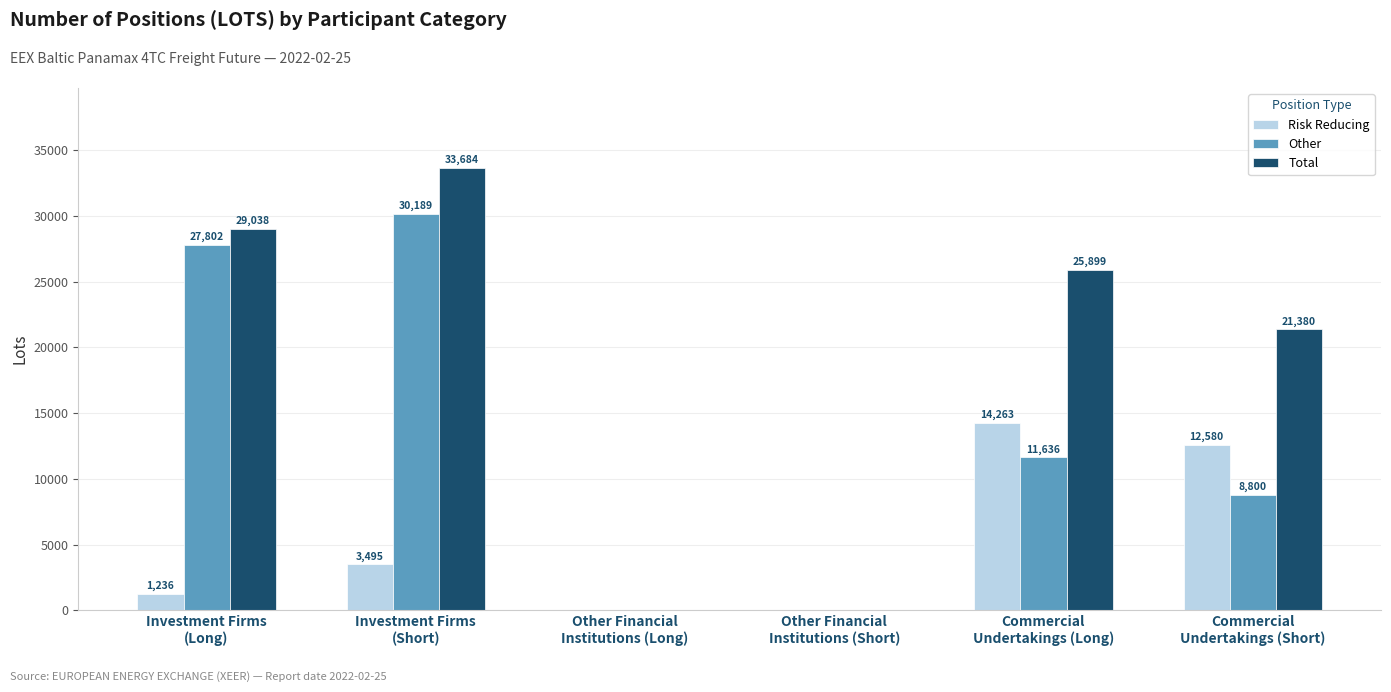

Which series has the largest total across all categories?

Total